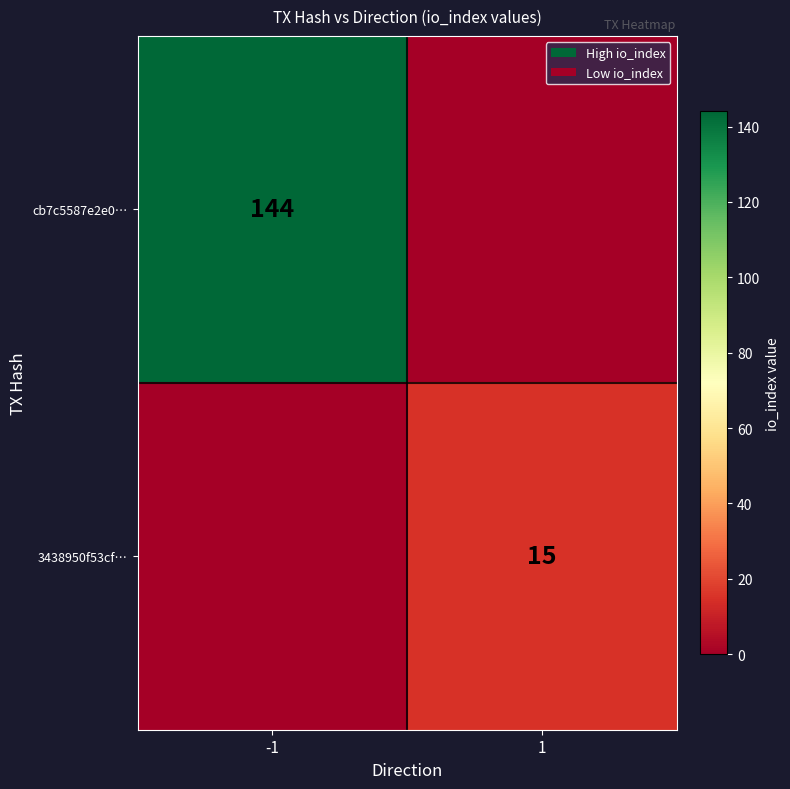

Is the value of 3438950f53cf… at 1 greater than the value of cb7c5587e2e0… at -1?

No